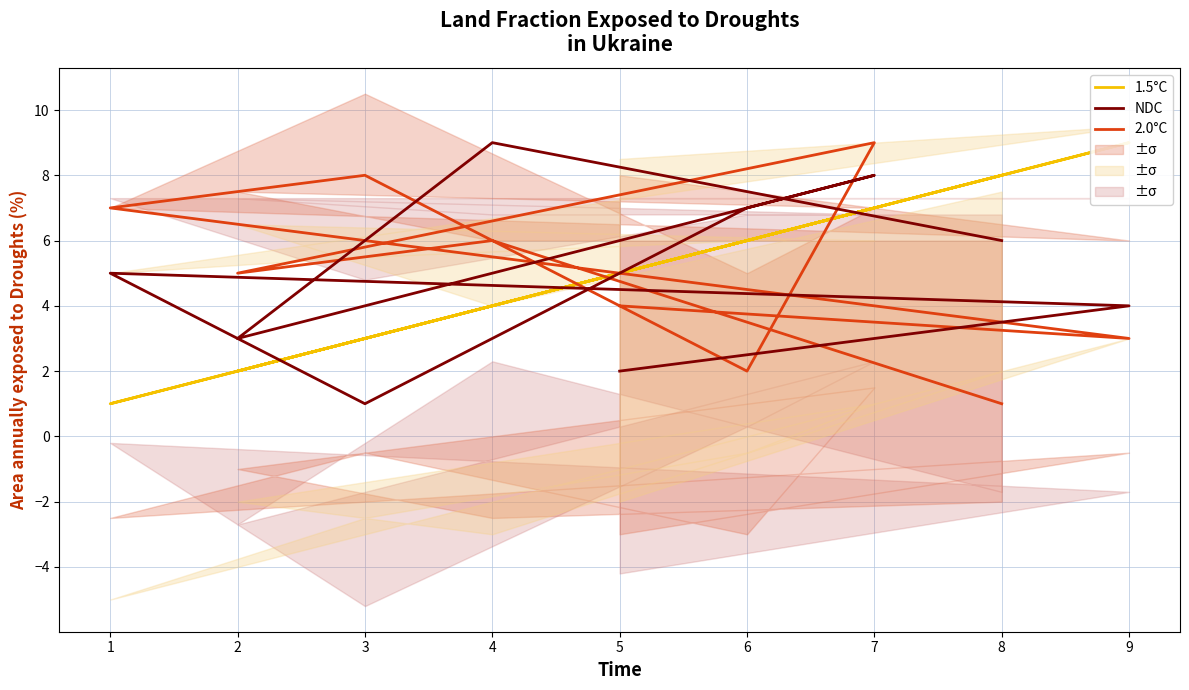

Is it true that NDC equals 10 at 6?

False